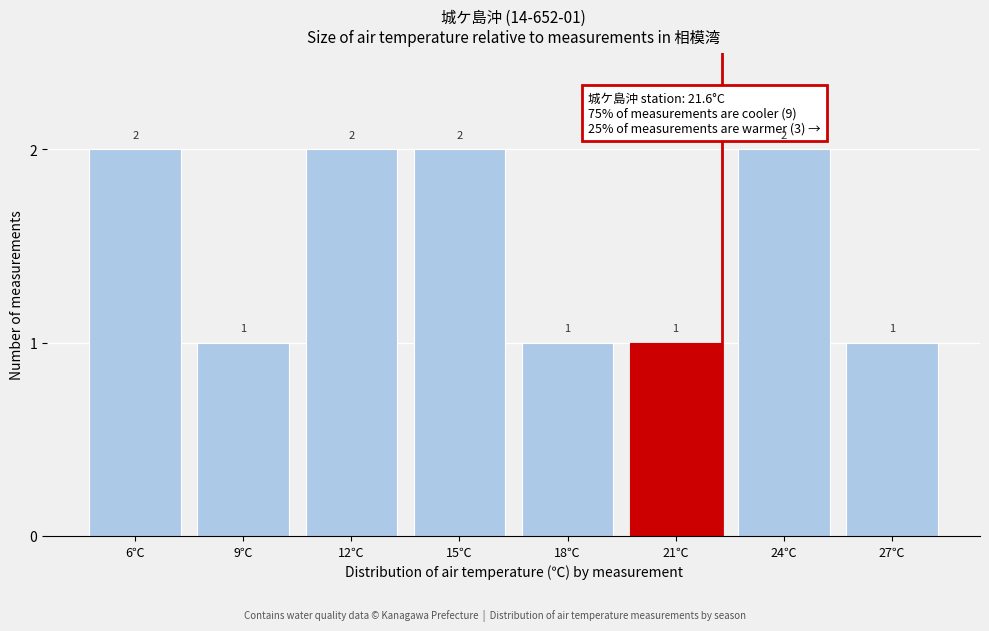

Reading right to left, what are all the values shown in this chart?

1	2	1	1	2	2	1	2